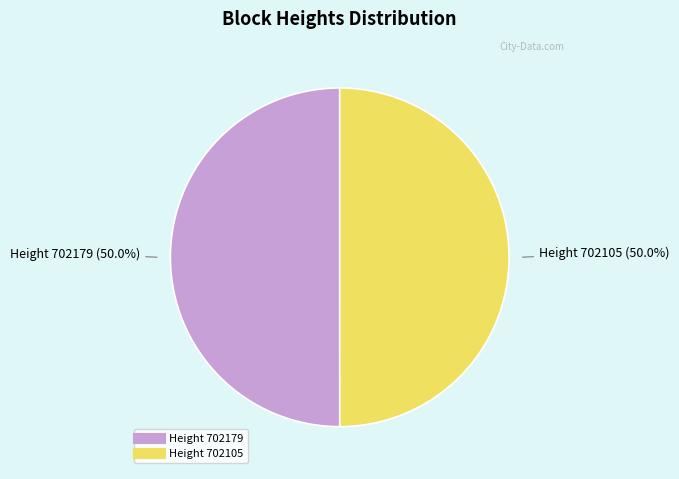

How many segments does this pie chart have?

2